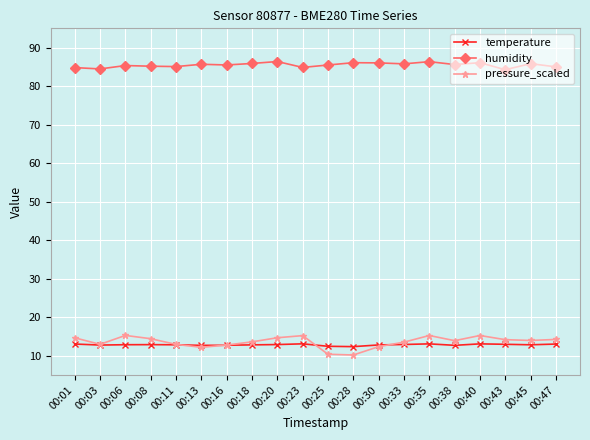

True or false: pressure_scaled has a value of 8.5 at 00:33.

False